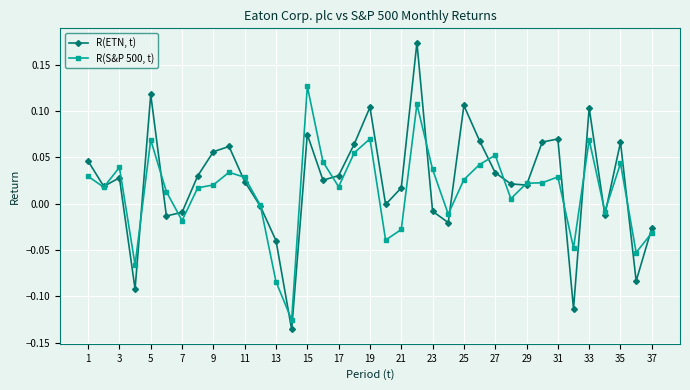

List the series in order of their overall mean, lowest first.

R(S&P 500, t), R(ETN, t)